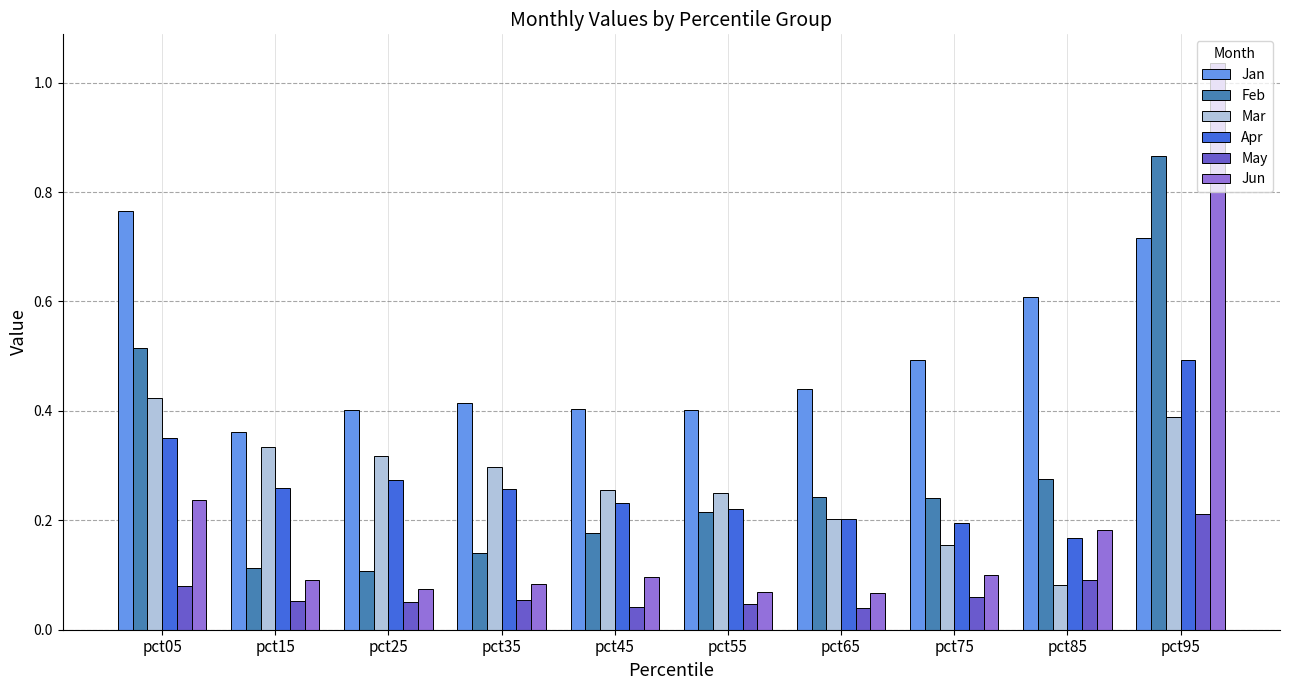

Which series has the largest range (max minus min)?

Jun